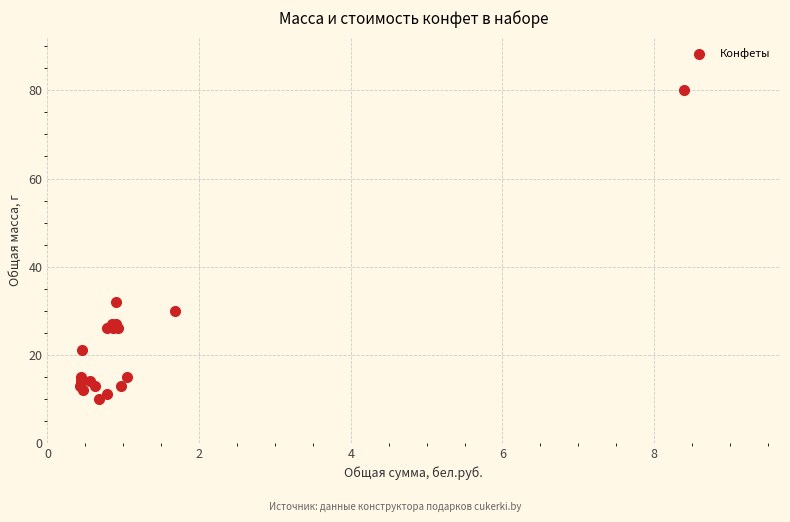

What Y value in the scatter plot is closest to 45?

32